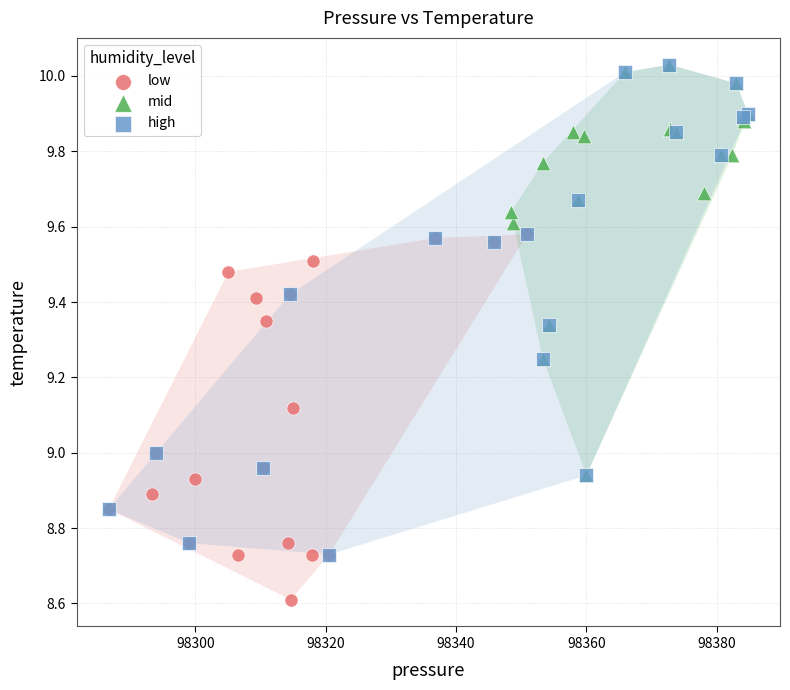

Which series has the largest Y range (max minus min)?

high